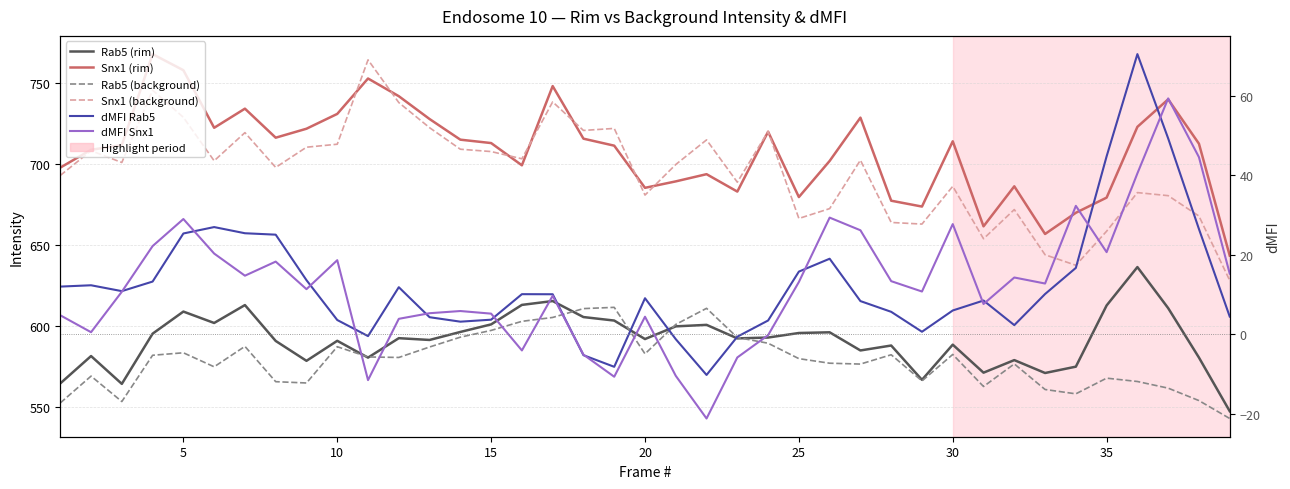

In Snx1 (background), how many points are higher than both neighbors (excluding endpoints)?

12